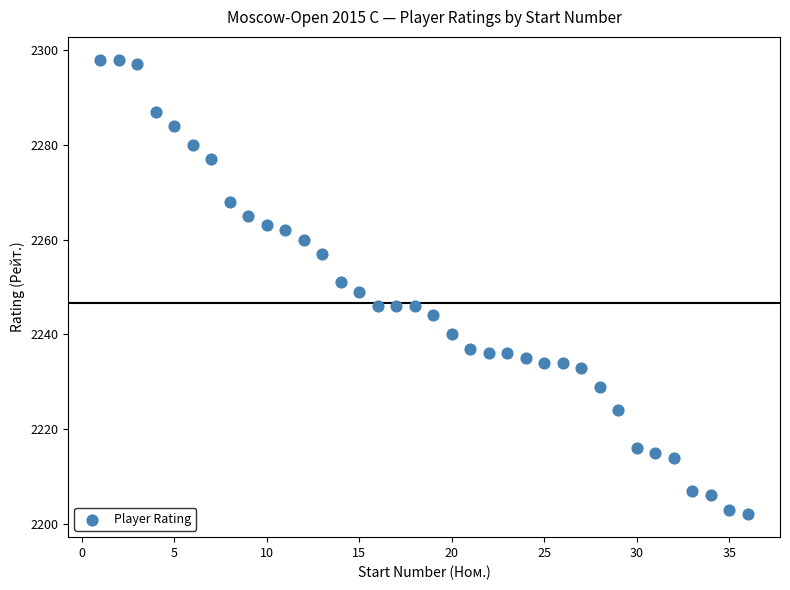

What is the range of Y values (max minus min)?

96